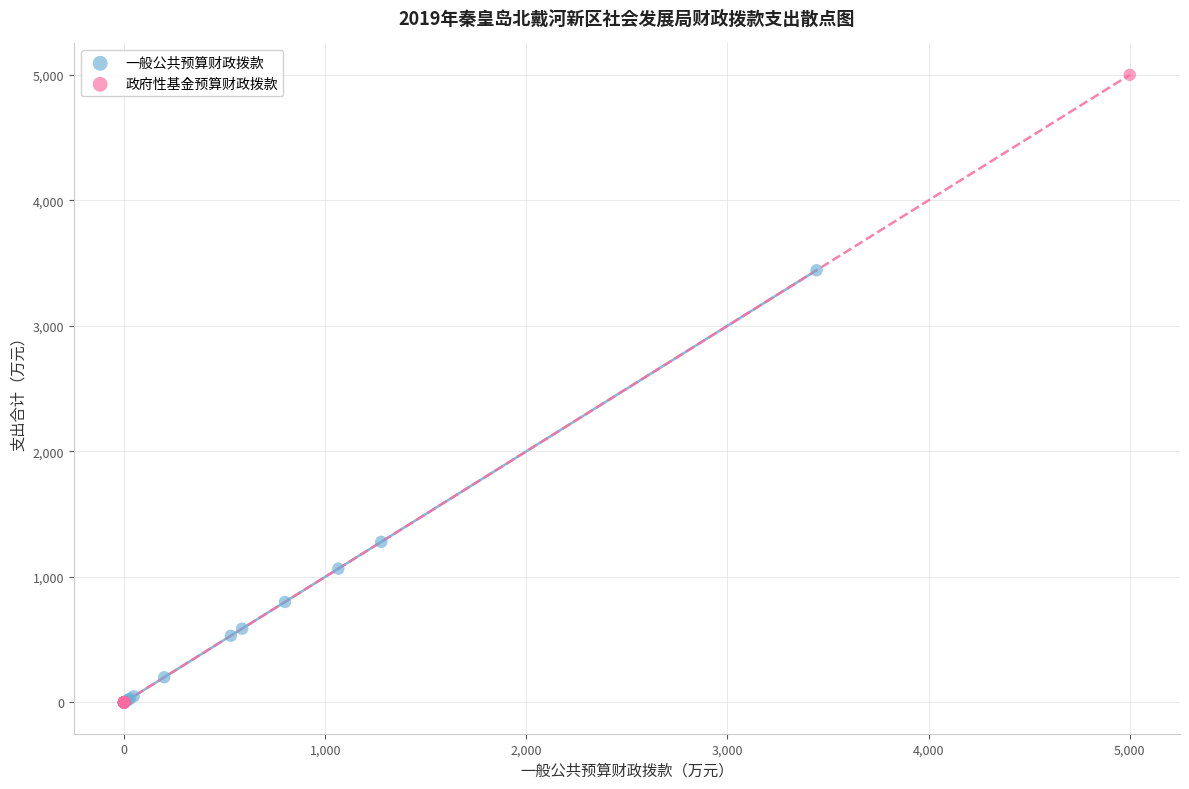

Which series has the largest Y range (max minus min)?

政府性基金预算财政拨款